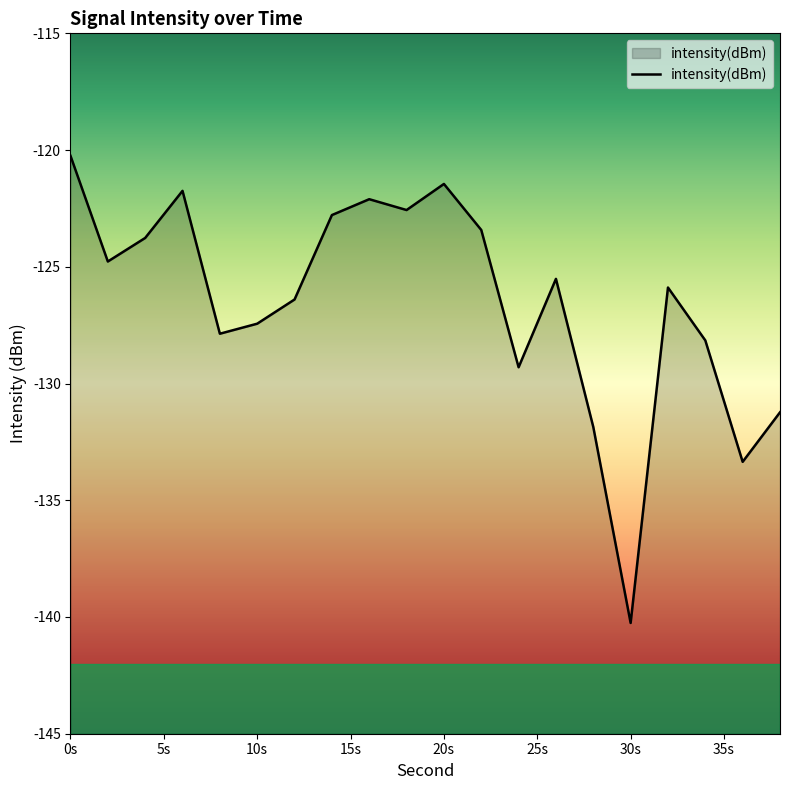

What is the sum of all values?

-2530.1